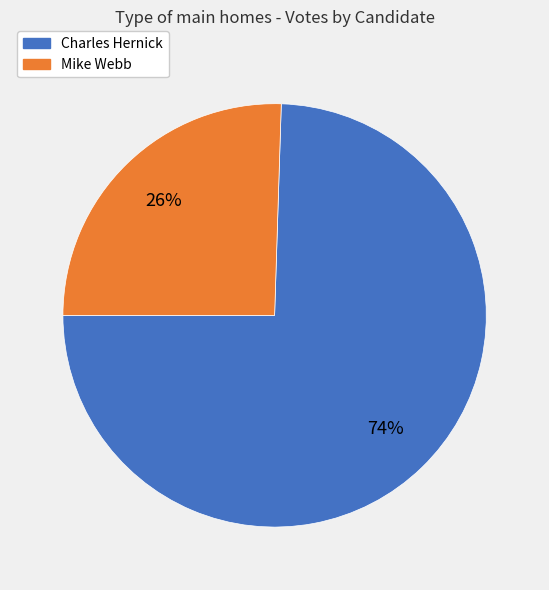

To the nearest percent, what portion does Charles Hernick represent?

74%